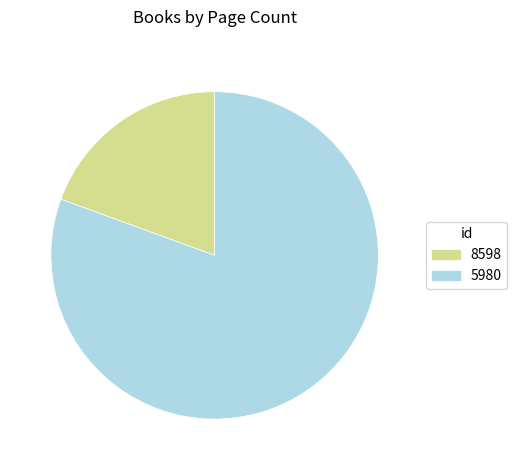

Rank the categories by value from highest to lowest.

5980, 8598